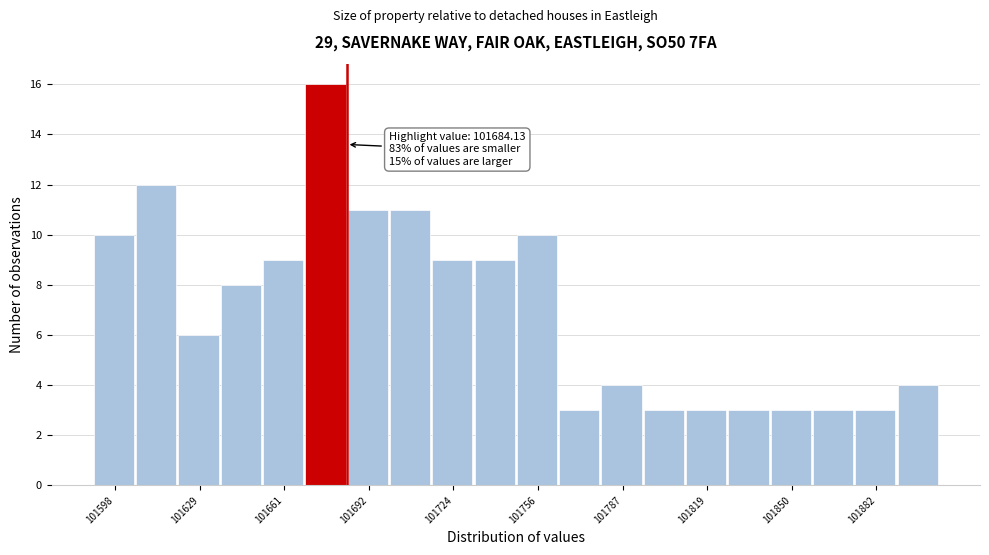

Around what value on the x-axis is the tallest bar? Give the approximate position of its centre, as read against the axis.

101675